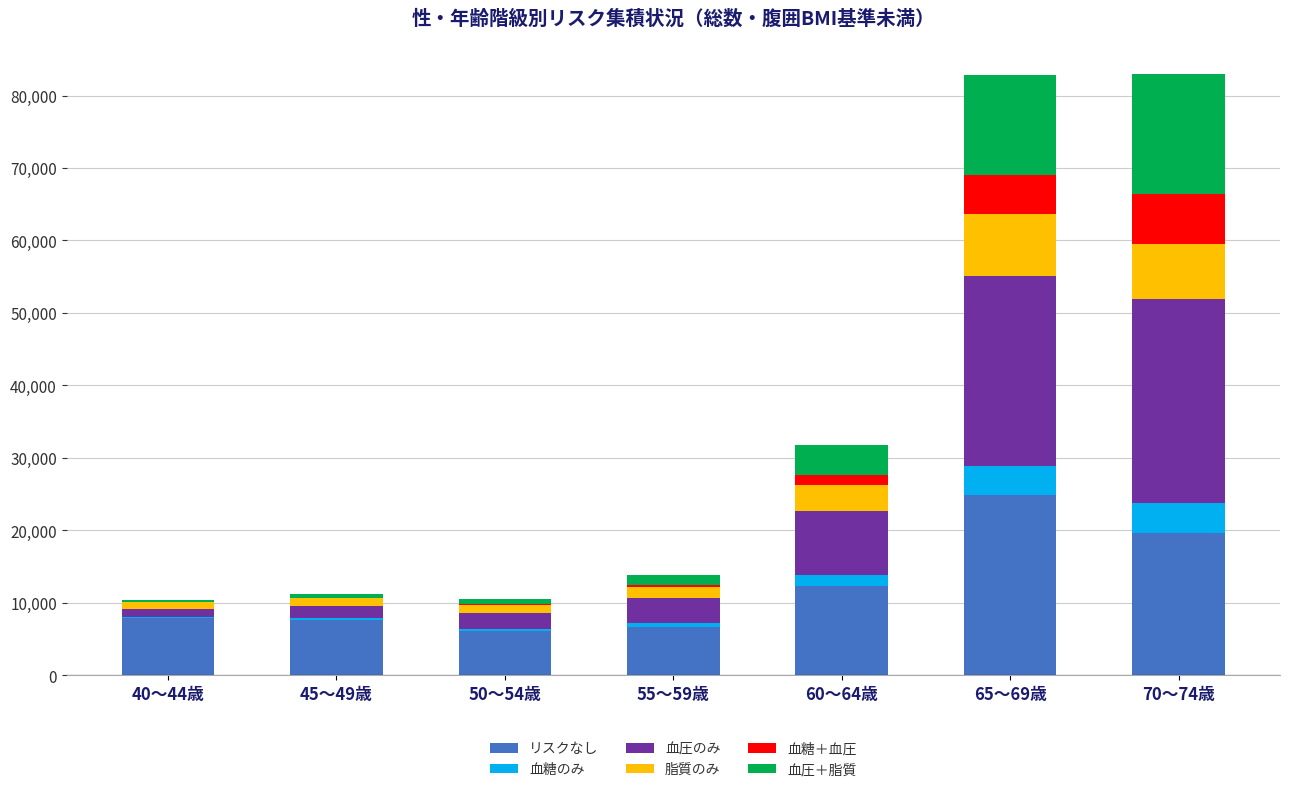

At which label does リスクなし reach its peak?

65～69歳